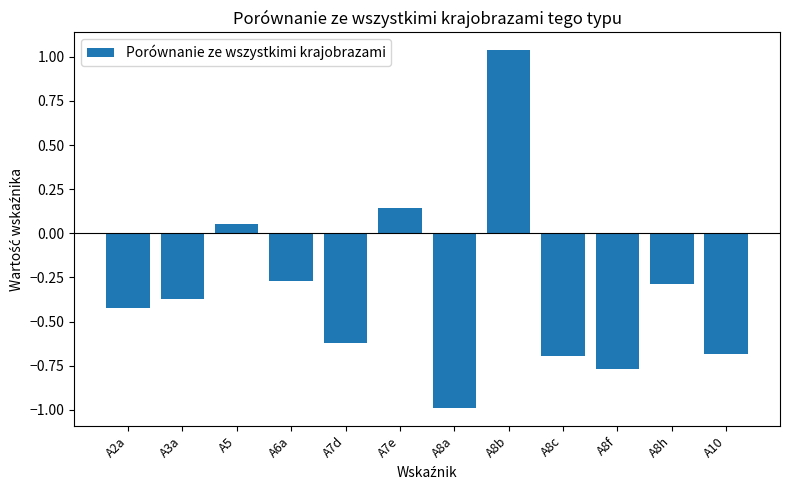

What is the sum of all values?

-3.9